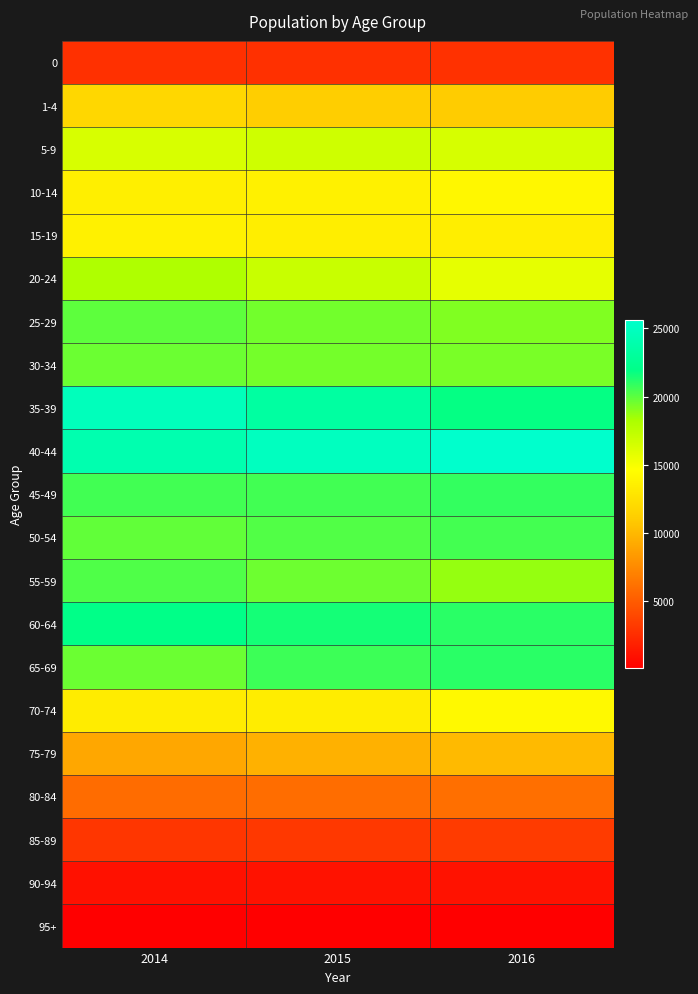

Reading right to left, what are all the values shown in this chart?

0: 2016=2786	2015=2728	2014=2737
1-4: 2016=11080	2015=11239	2014=11814
5-9: 2016=16408	2015=16735	2014=16354
10-14: 2016=14139	2015=13680	2014=13582
15-19: 2016=13457	2015=13458	2014=13654
20-24: 2016=15732	2015=16986	2014=18039
25-29: 2016=19199	2015=19502	2014=19928
30-34: 2016=19347	2015=19427	2014=19657
35-39: 2016=21842	2015=23277	2014=24672
40-44: 2016=25596	2015=24938	2014=24010
45-49: 2016=20849	2015=20525	2014=20542
50-54: 2016=20475	2015=20196	2014=19839
55-59: 2016=18746	2015=19573	2014=20245
60-64: 2016=21017	2015=21467	2014=21935
65-69: 2016=21040	2015=20639	2014=19631
70-74: 2016=14251	2015=13416	2014=13389
75-79: 2016=10082	2015=9646	2014=9064
80-84: 2016=6089	2015=5986	2014=5962
85-89: 2016=3315	2015=3178	2014=3082
90-94: 2016=1111	2015=1099	2014=1058
95+: 2016=188	2015=133	2014=99